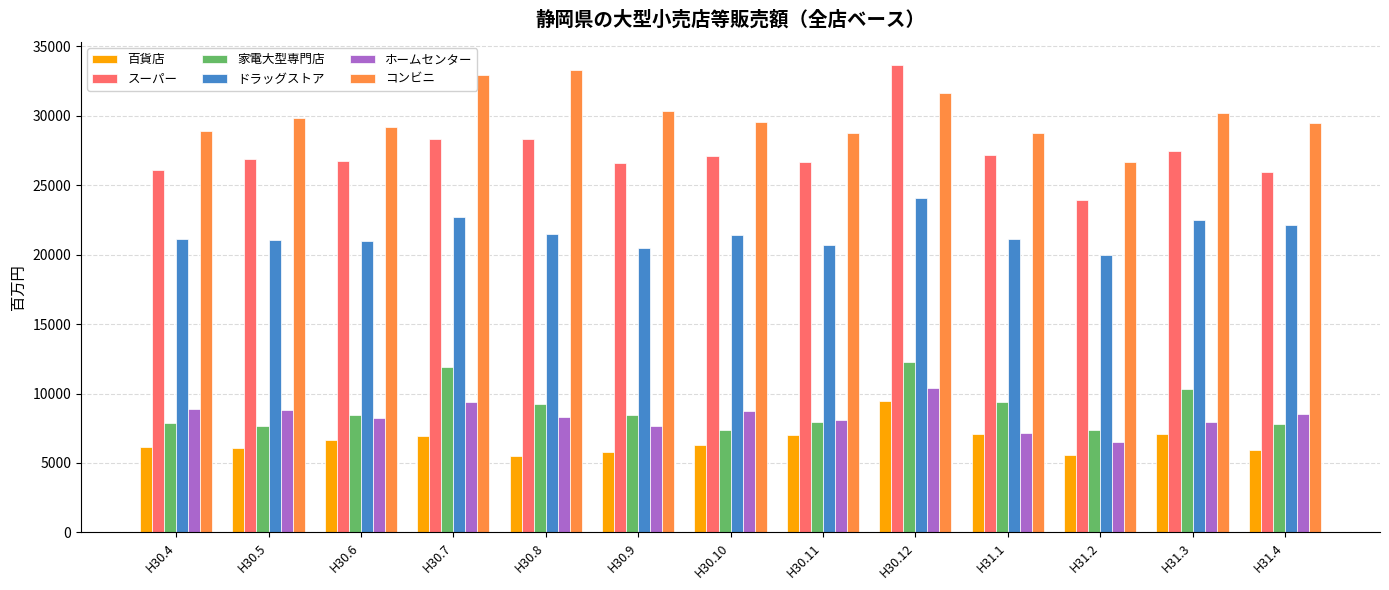

What is the label of the 8th bar from the left?

H30.11